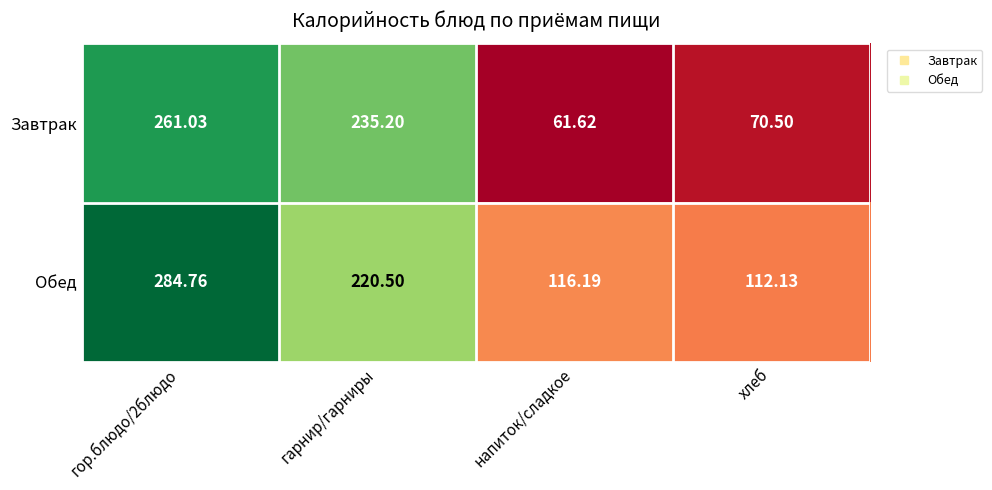

Between гарнир/гарниры and напиток/сладкое, which series saw the biggest shift?

Завтрак